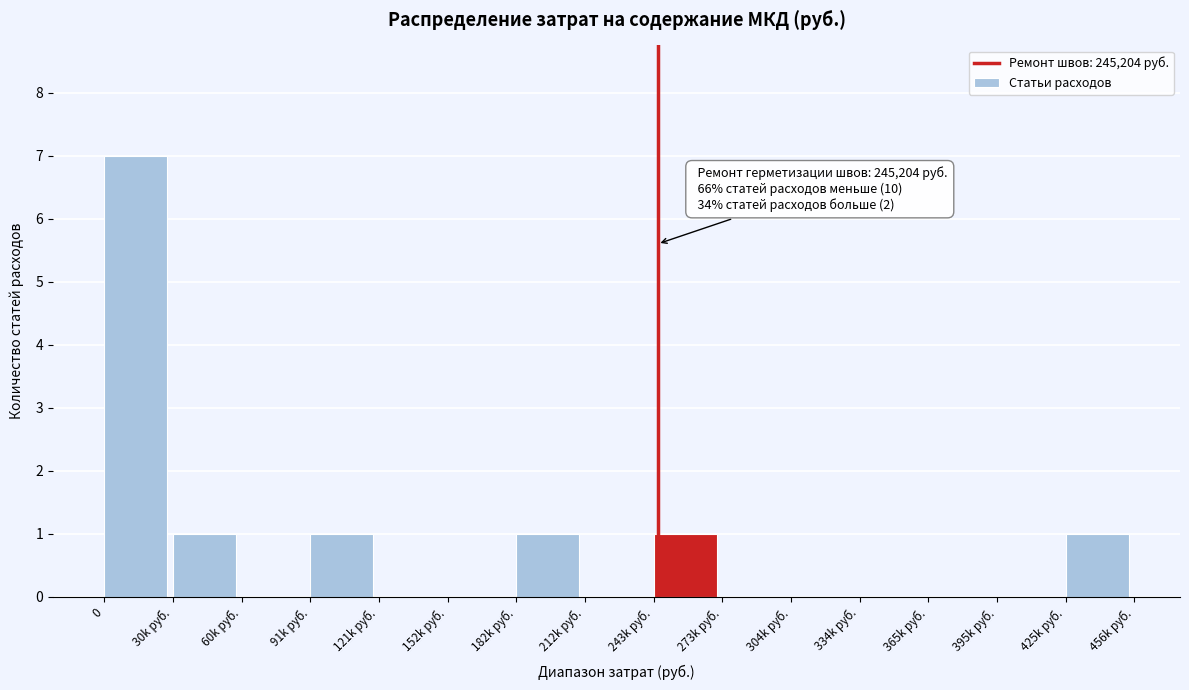

Reading right to left, list all the values displayed in this chart.

425k руб.=1	395k руб.=0	365k руб.=0	334k руб.=0	304k руб.=0	273k руб.=0	243k руб.=1	212k руб.=0	182k руб.=1	152k руб.=0	121k руб.=0	91k руб.=1	60k руб.=0	30k руб.=1	0=7